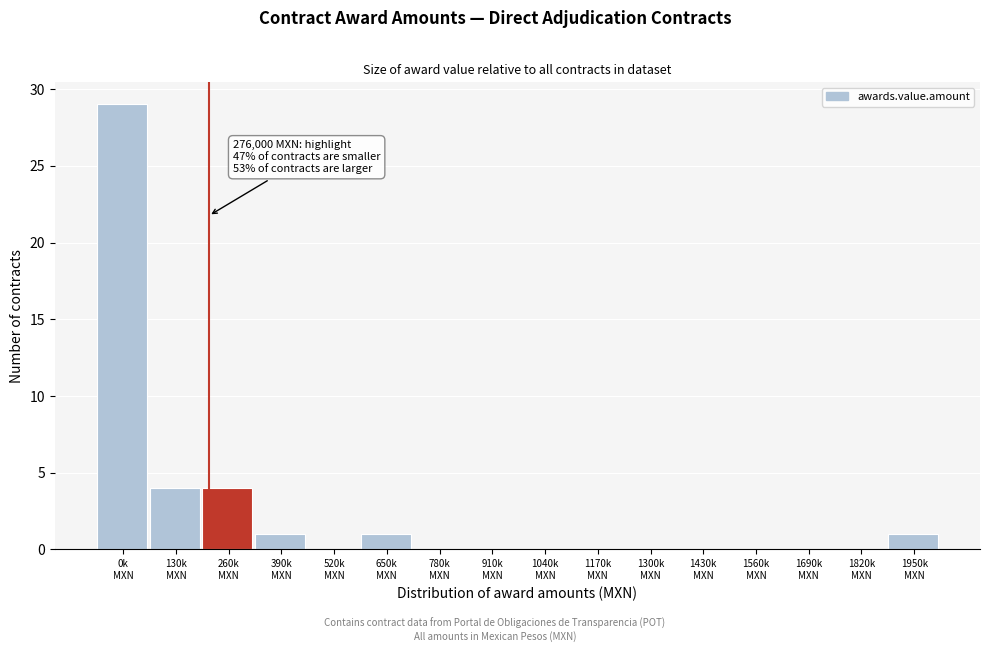

Count the number of categories in the chart.

16